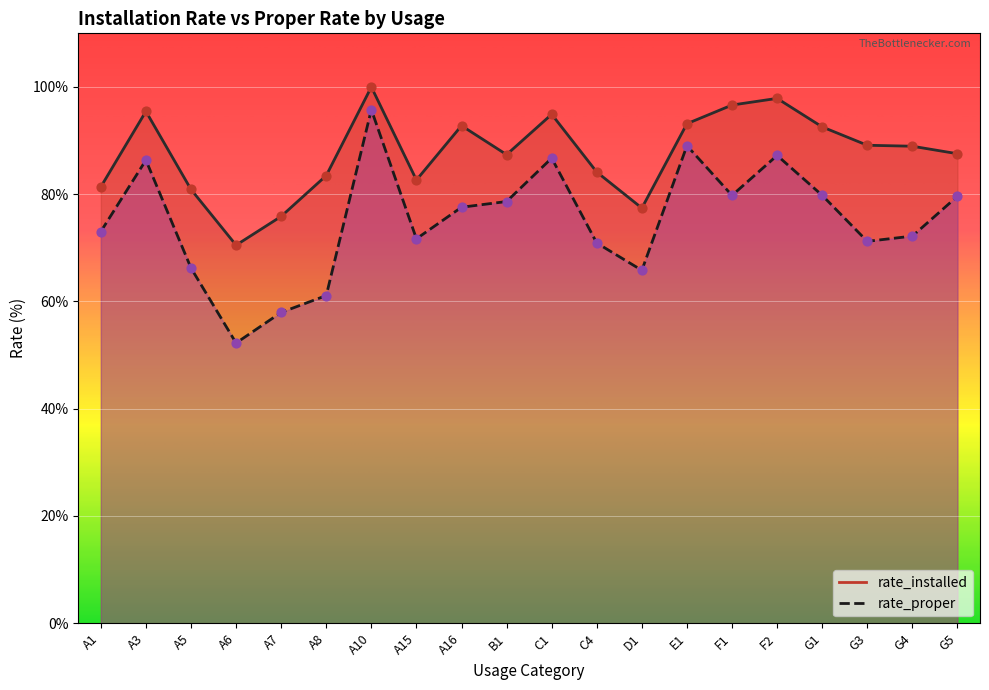

What are all the series names shown in the legend?

rate_installed, rate_proper